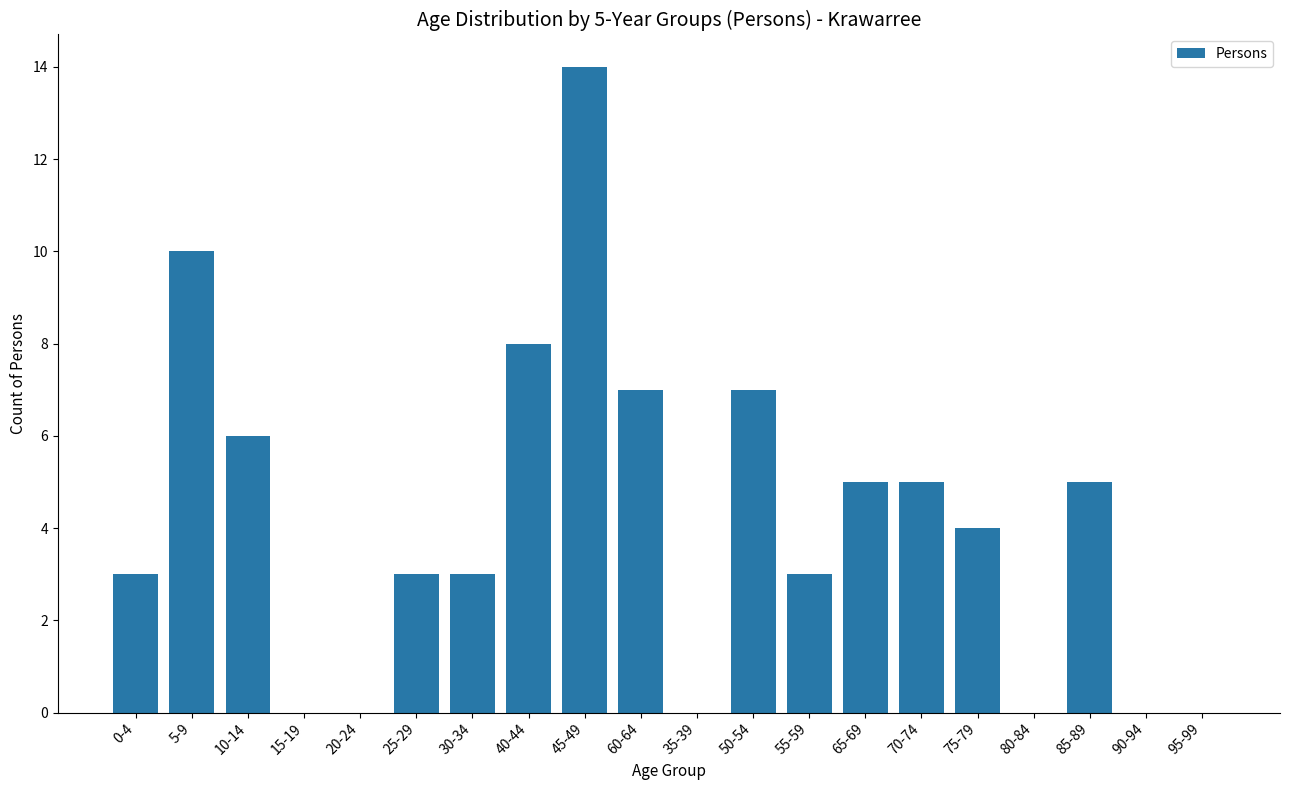

What is the maximum value shown in the chart?

14